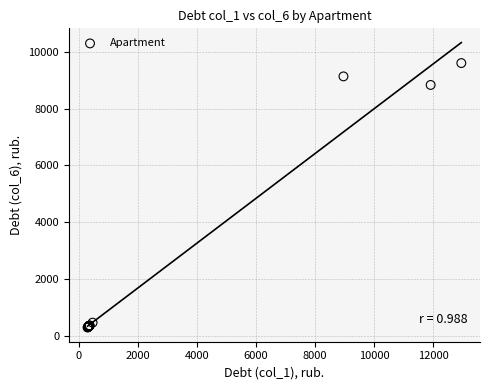

What Y value in the scatter plot is closest to 4948?

8829.1